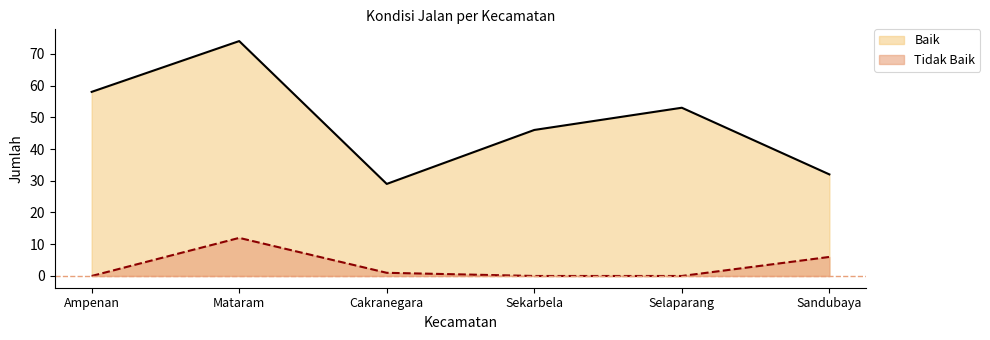

At which label does Tidak Baik first exceed 1?

Mataram